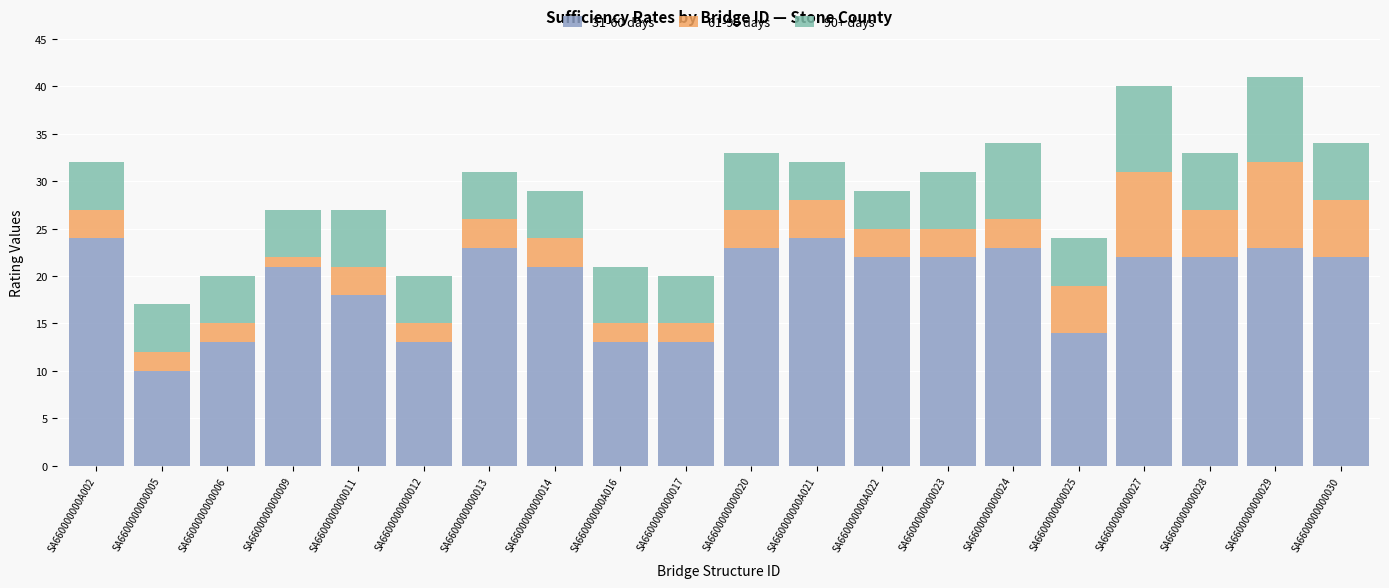

What is the total value across all series at SA660000000A016?

21